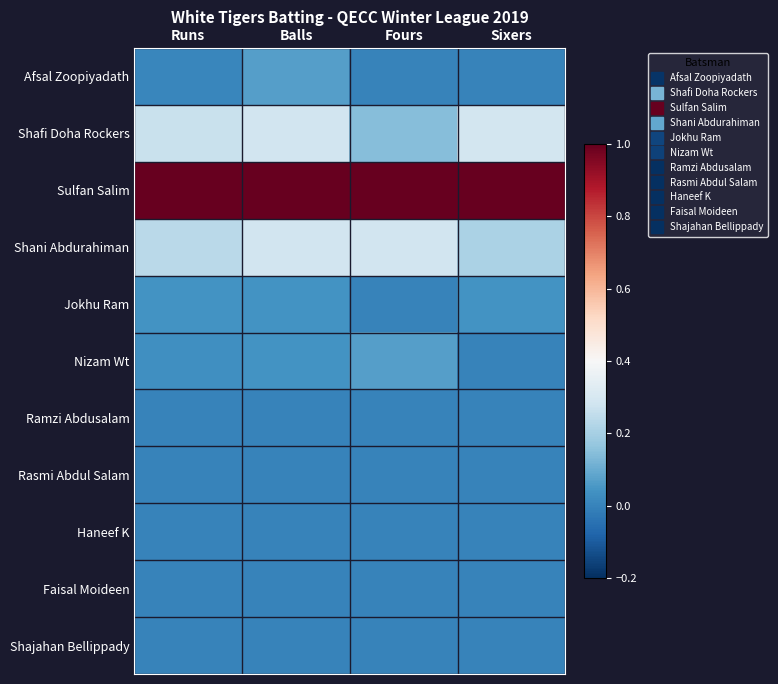

Which series has the largest total across all categories?

Sulfan Salim